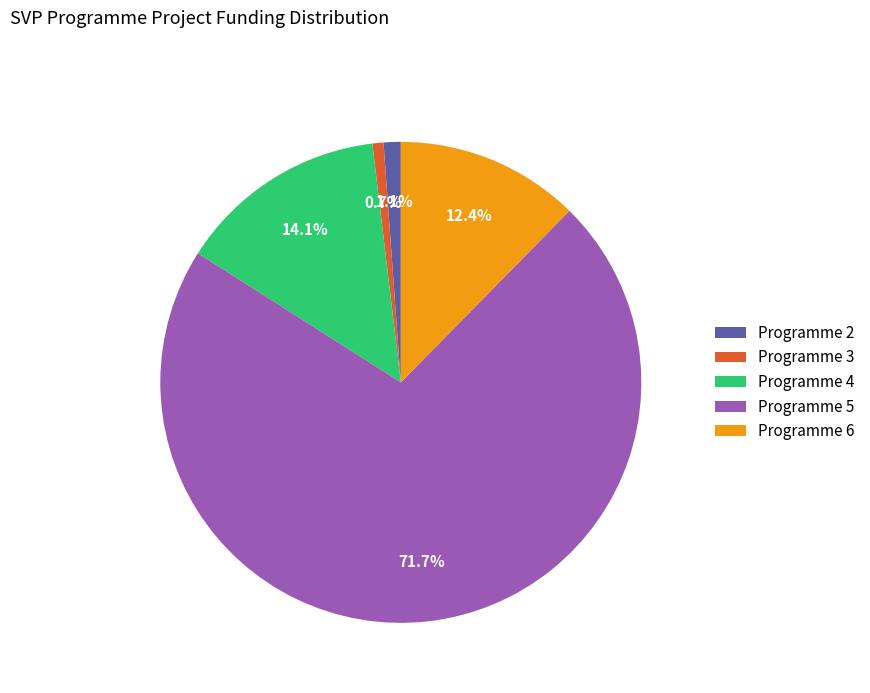

Is there a majority slice in this chart?

Yes